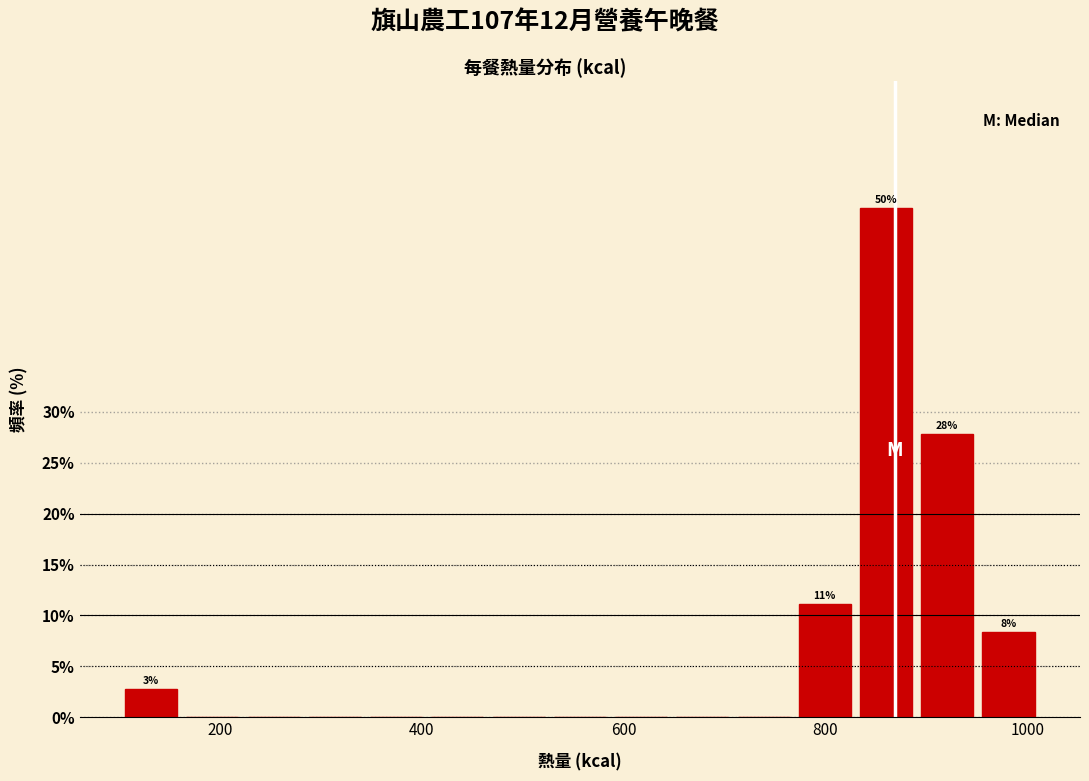

Read against the x-axis, roughly where is the centre of the tallest bar?

860